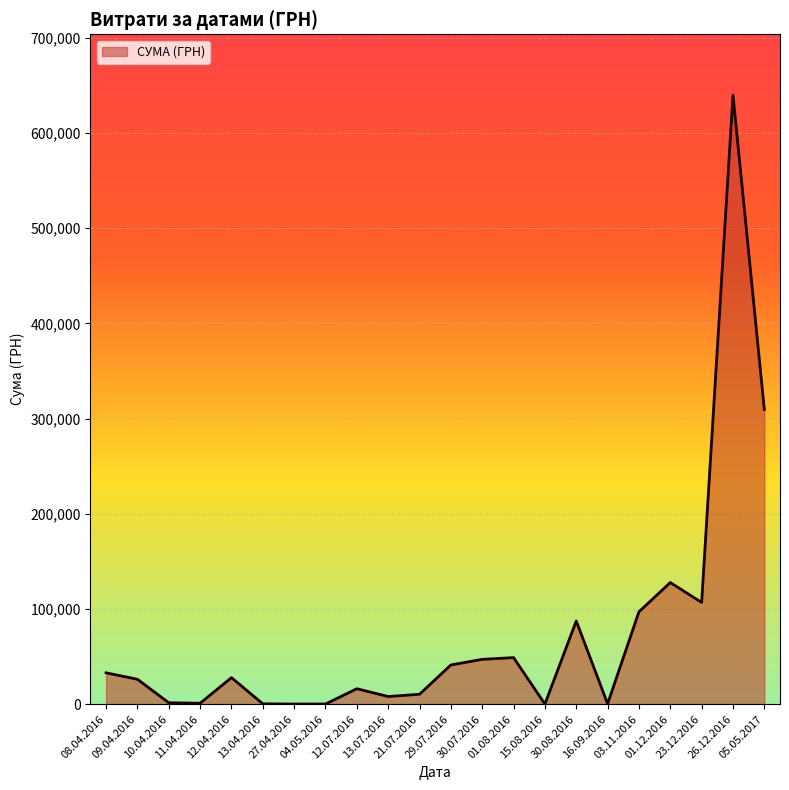

What is the maximum value shown in the chart?

639735.9